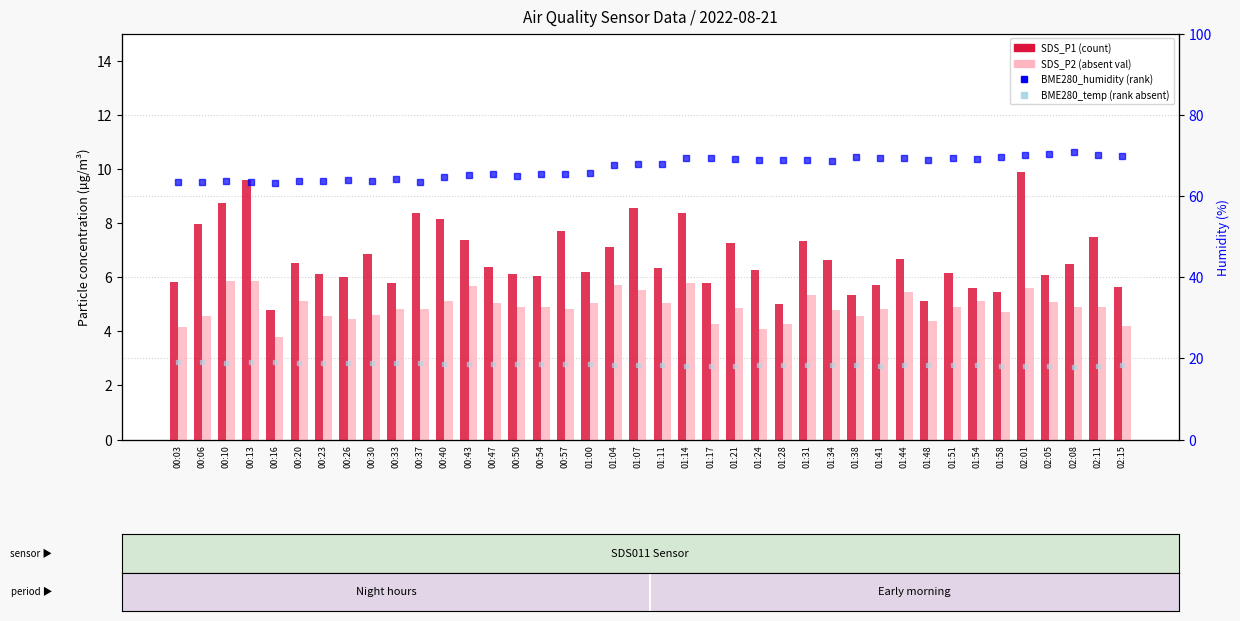

What is the difference between the highest and lowest values at 01:38?

65.1